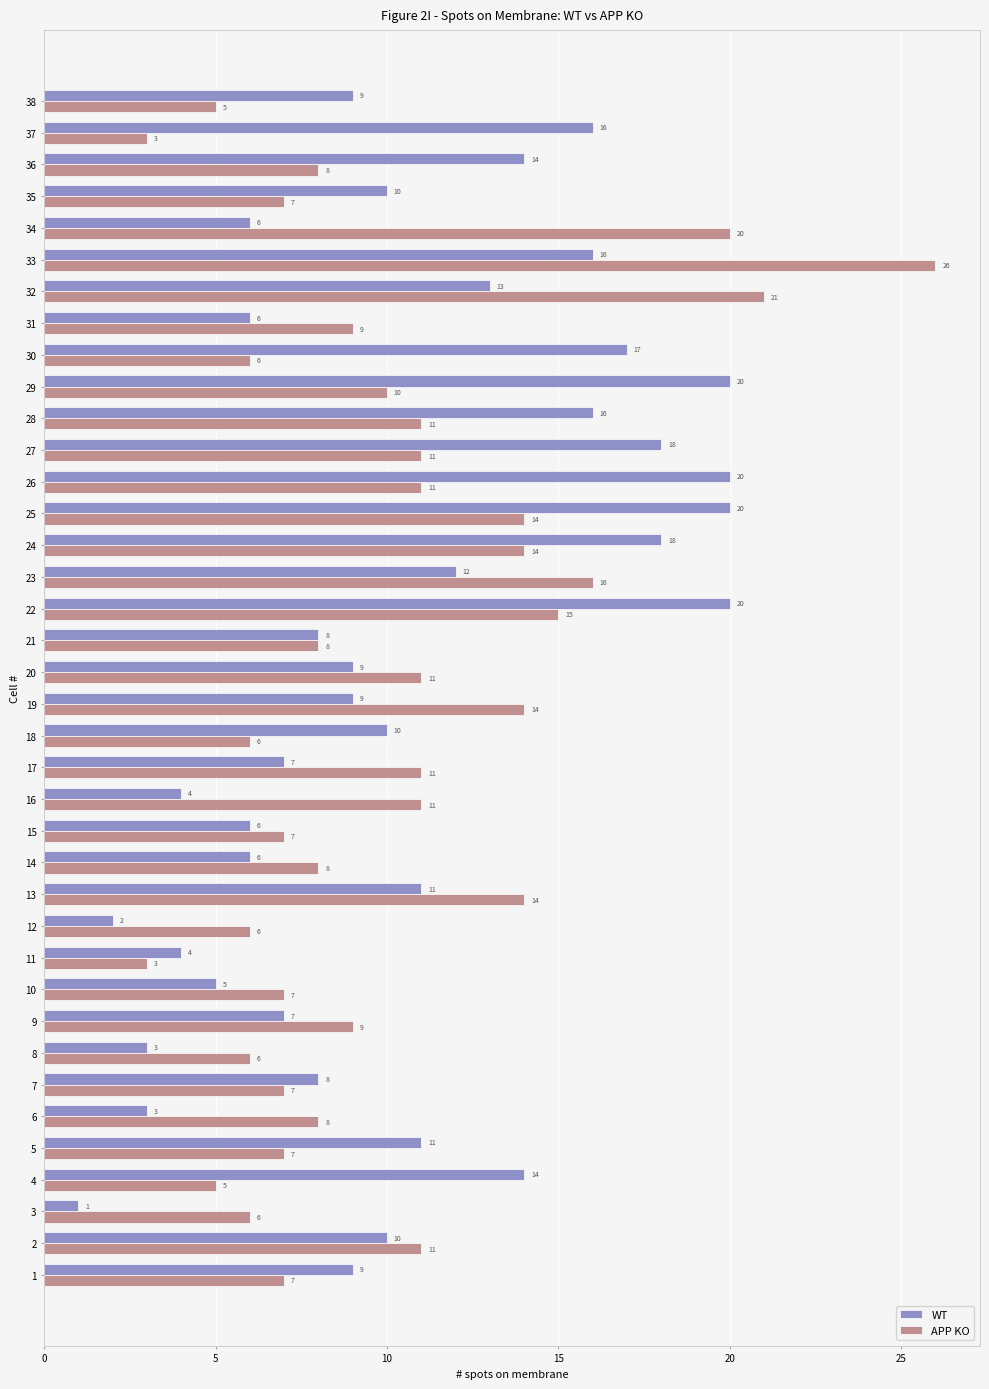

Between 10 and 21, which series saw the biggest shift?

WT